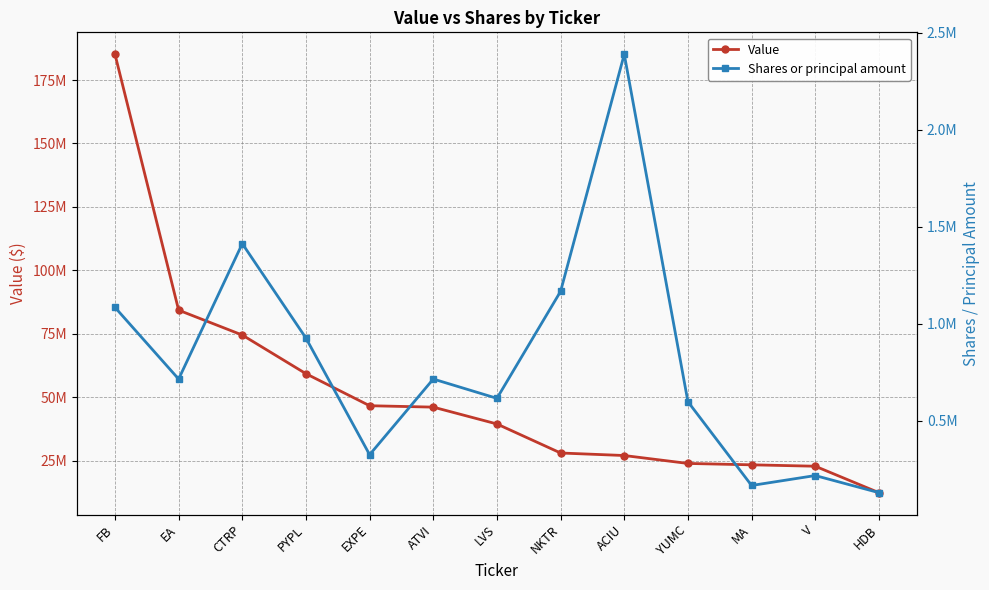

What are all the series names shown in the legend?

Value, Shares or principal amount